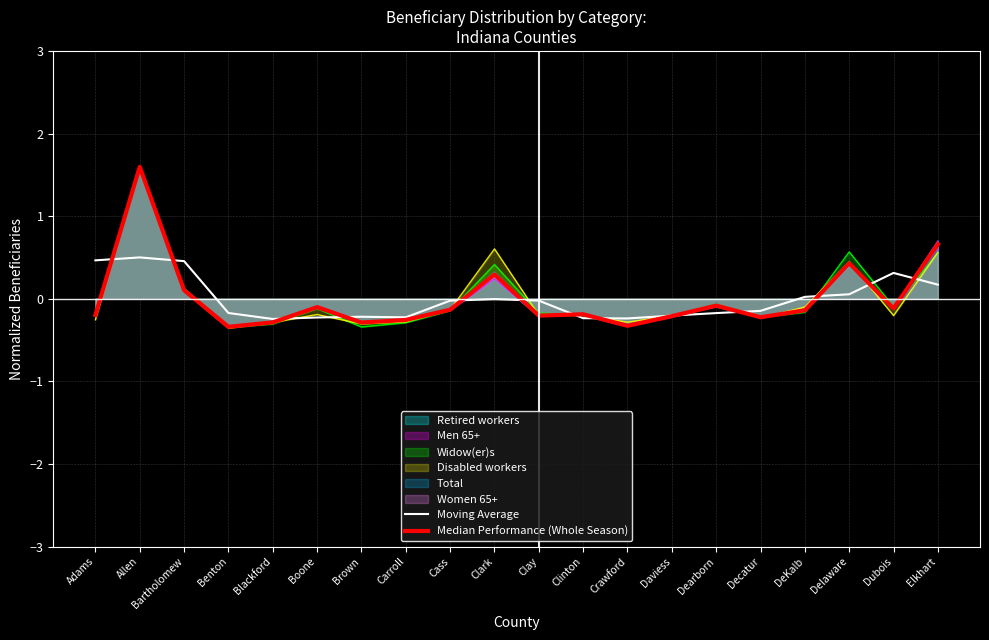

At which category is the sum across all series the highest?

Allen